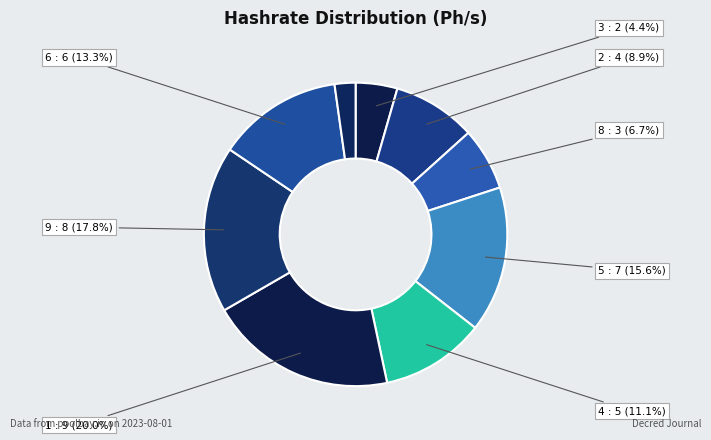

Which slice is the largest?

1